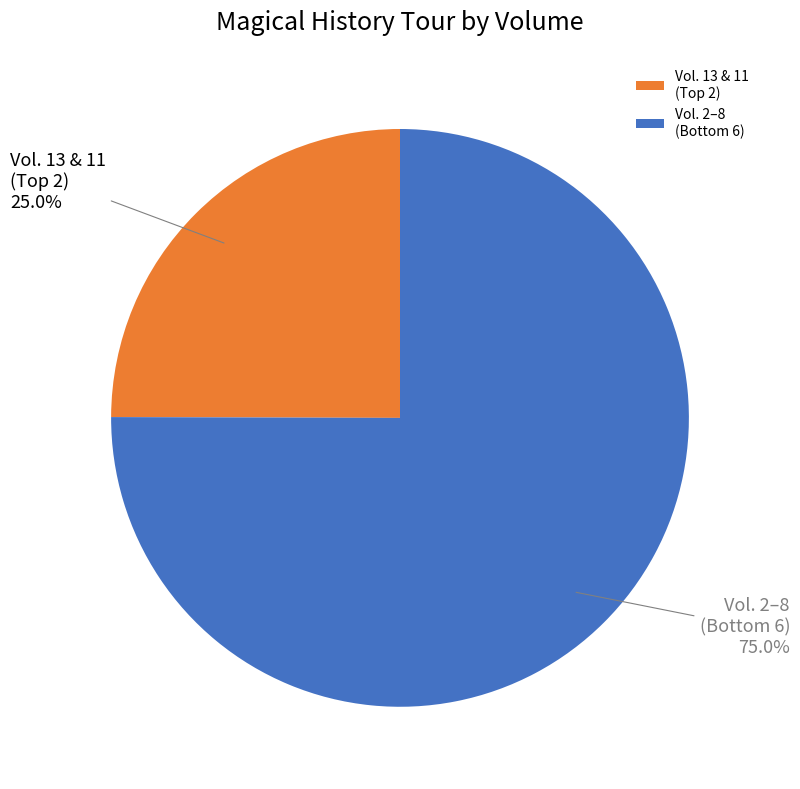

What is the smallest slice in the pie chart?

Vol. 13 & 11 (Top 2)